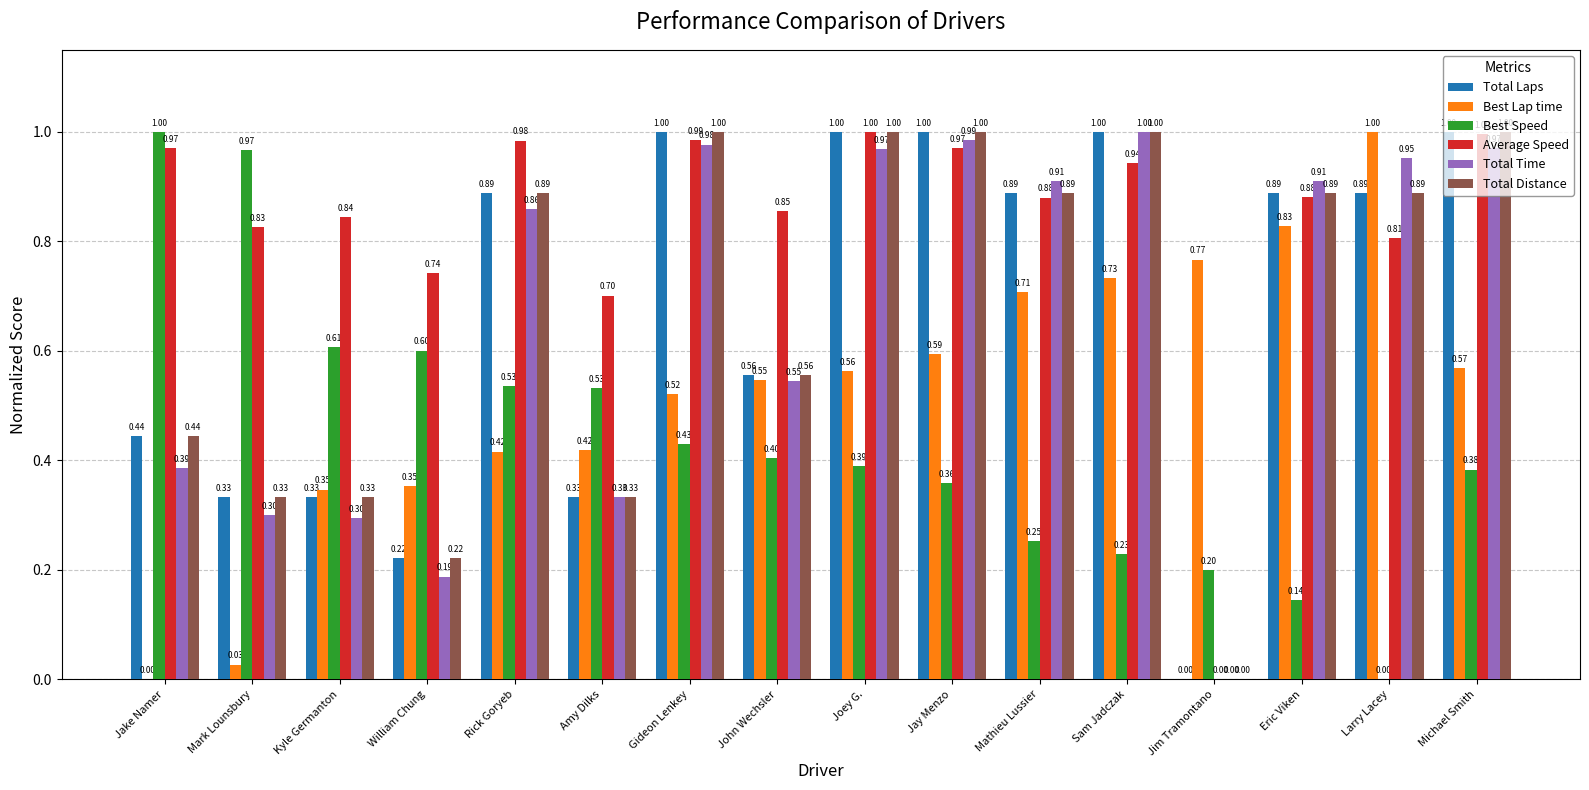

How many values in Best Speed are above zero?

15